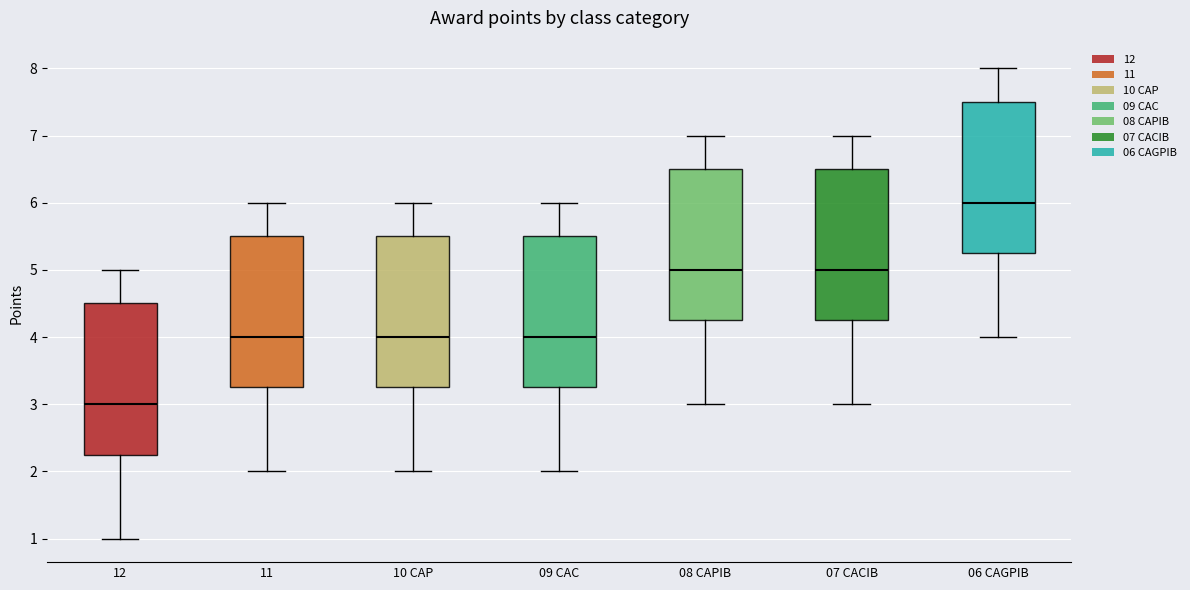

Reading left to right, transcribe this box plot: for each box, give where its median line is, the range the box spans, and where its two whiskers end, as read against the y-axis. The values are not printed on the chart, so give them approximately, as read against the axis.

12: median 3.0, box 2.3 to 4.5, whiskers 1.0 to 5.0
11: median 4.0, box 3.3 to 5.5, whiskers 2.0 to 6.0
10 CAP: median 4.0, box 3.3 to 5.5, whiskers 2.0 to 6.0
09 CAC: median 4.0, box 3.3 to 5.5, whiskers 2.0 to 6.0
08 CAPIB: median 5.0, box 4.3 to 6.5, whiskers 3.0 to 7.0
07 CACIB: median 5.0, box 4.3 to 6.5, whiskers 3.0 to 7.0
06 CAGPIB: median 6.0, box 5.3 to 7.5, whiskers 4.0 to 8.0